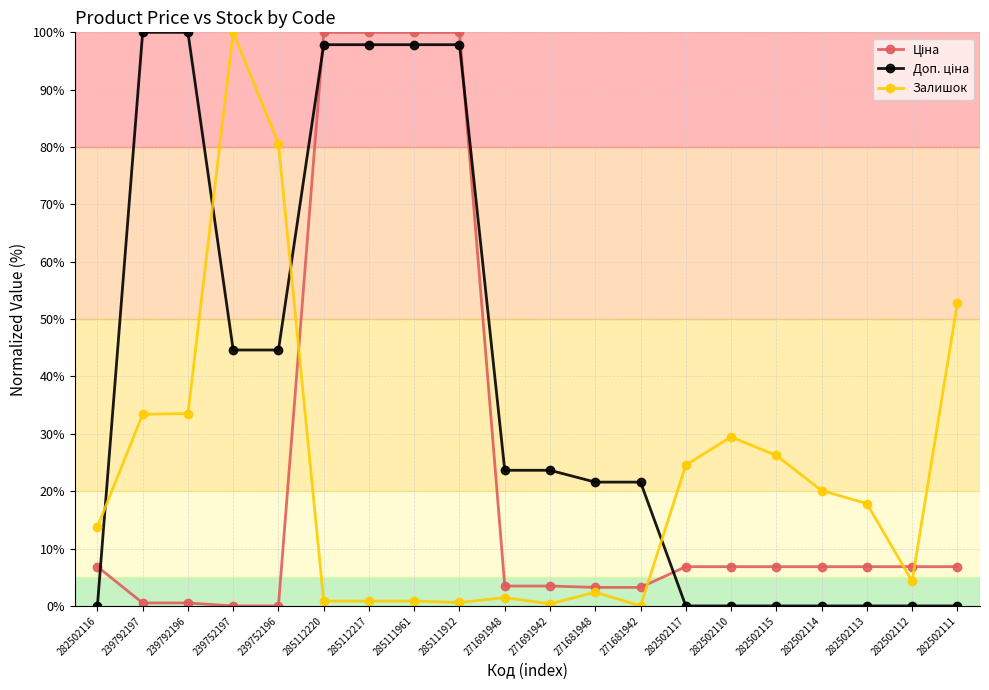

What is the total value across all series at 282502110?

36.3